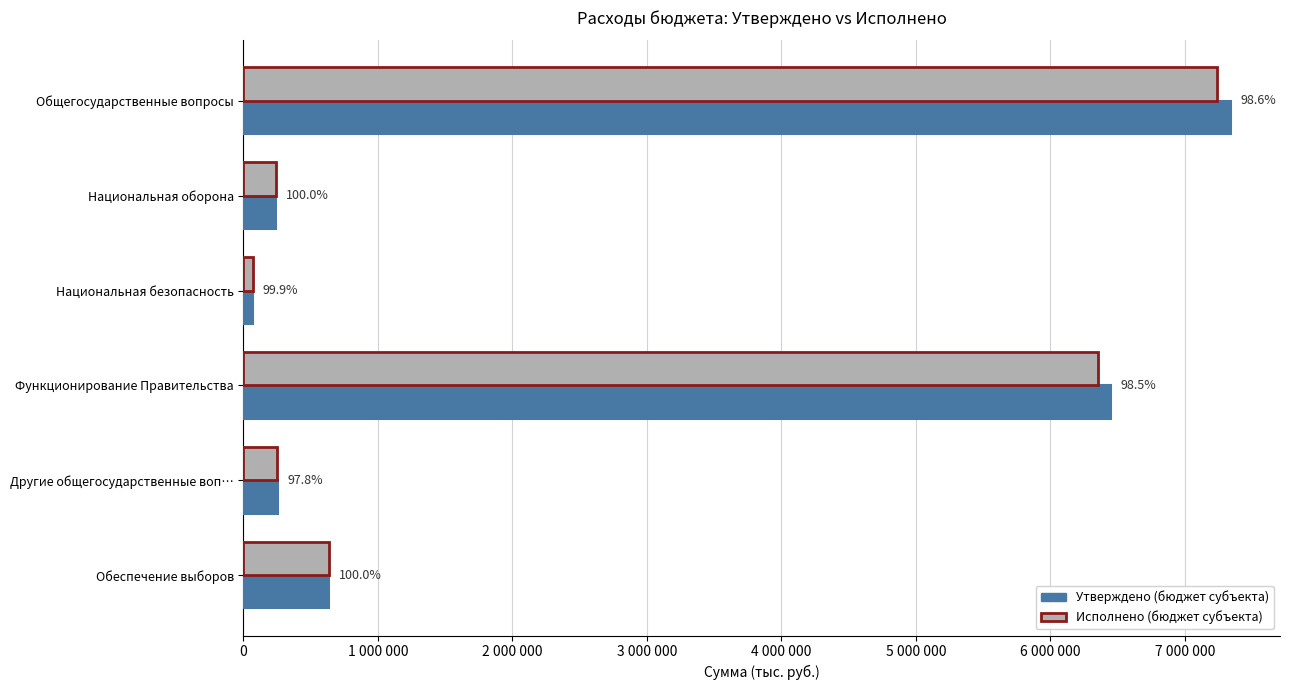

What are all the series names shown in the legend?

Утверждено (бюджет субъекта), Исполнено (бюджет субъекта)